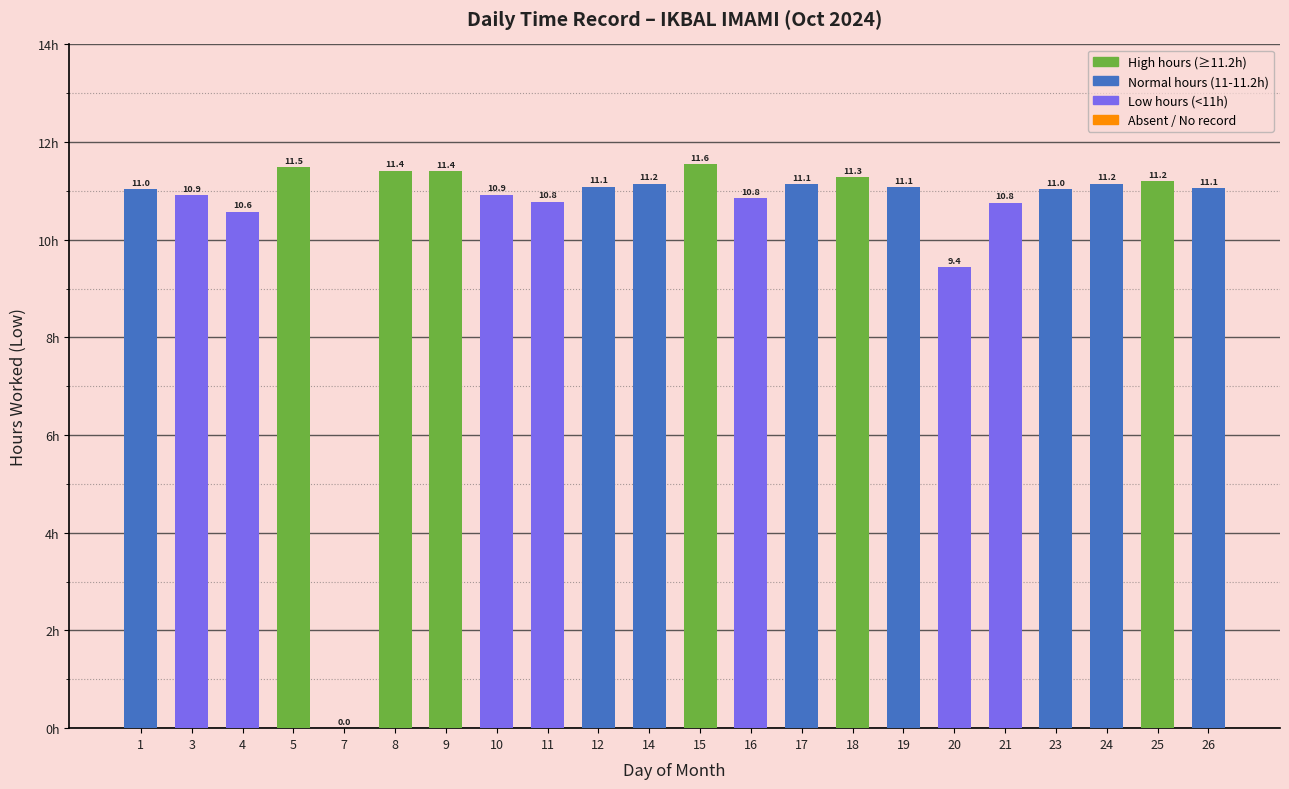

What is the sum of the values at 1 and 5?

22.5